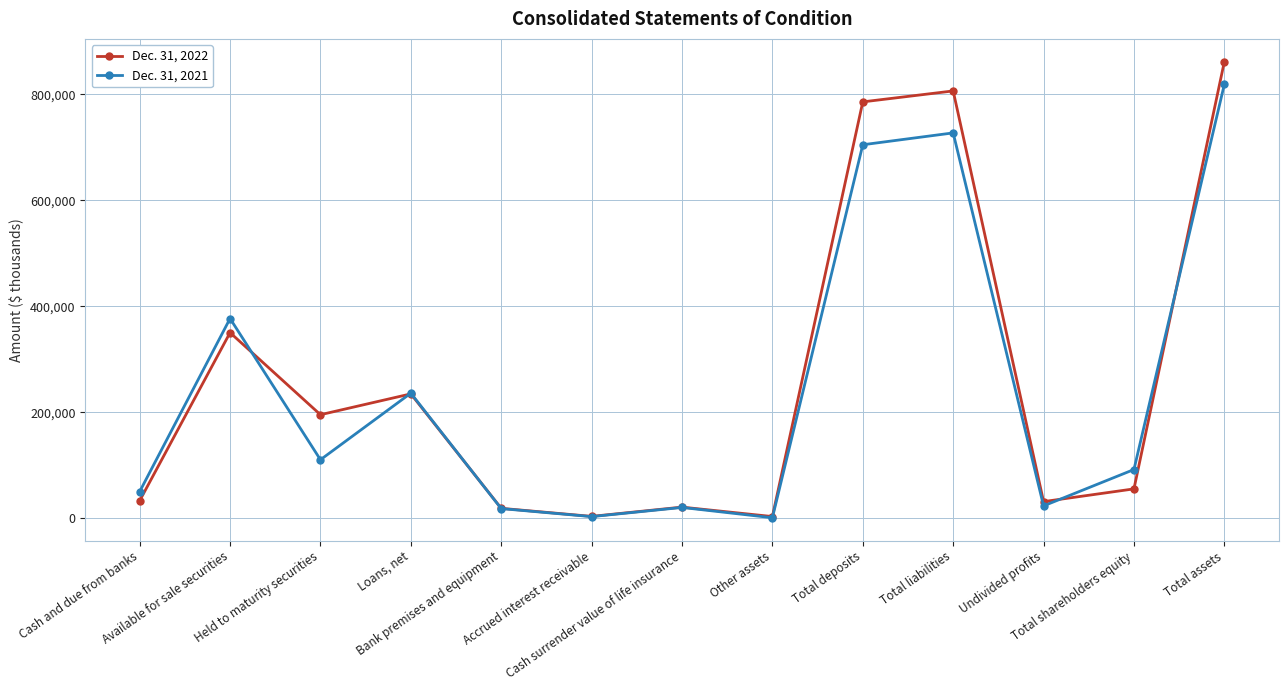

What is the difference between the maximum and minimum values in the Dec. 31, 2021 series?

818228